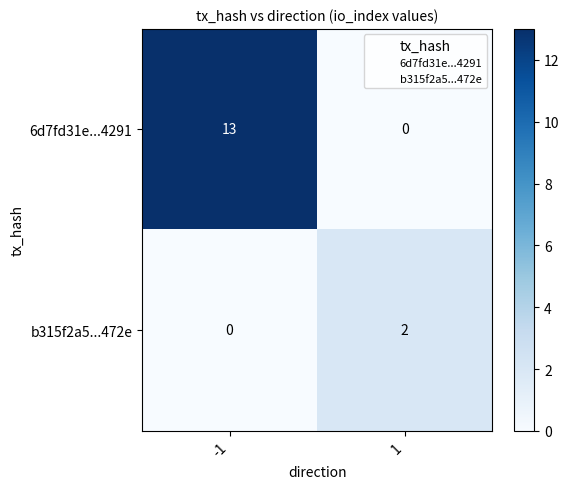

Count the number of data series in this chart.

2